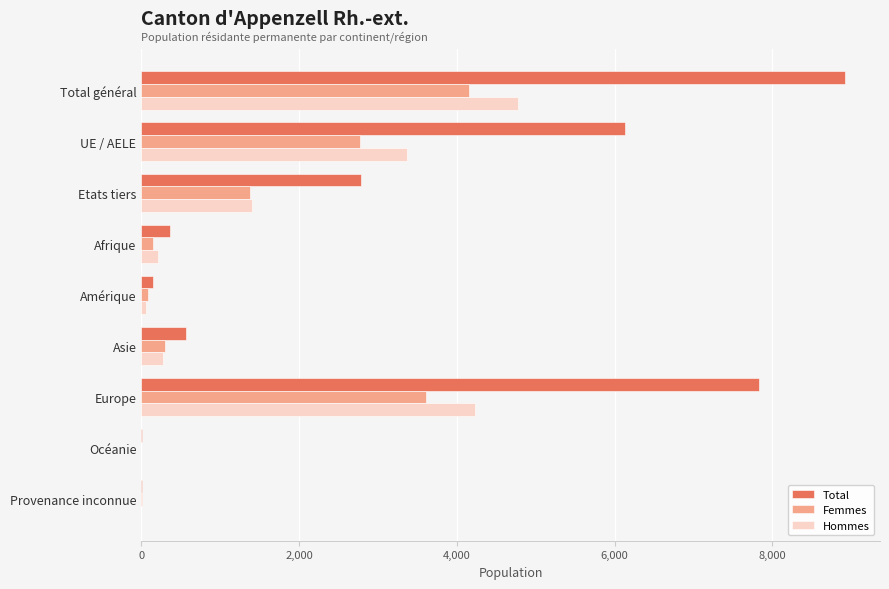

At which label does Hommes reach its peak?

Total général